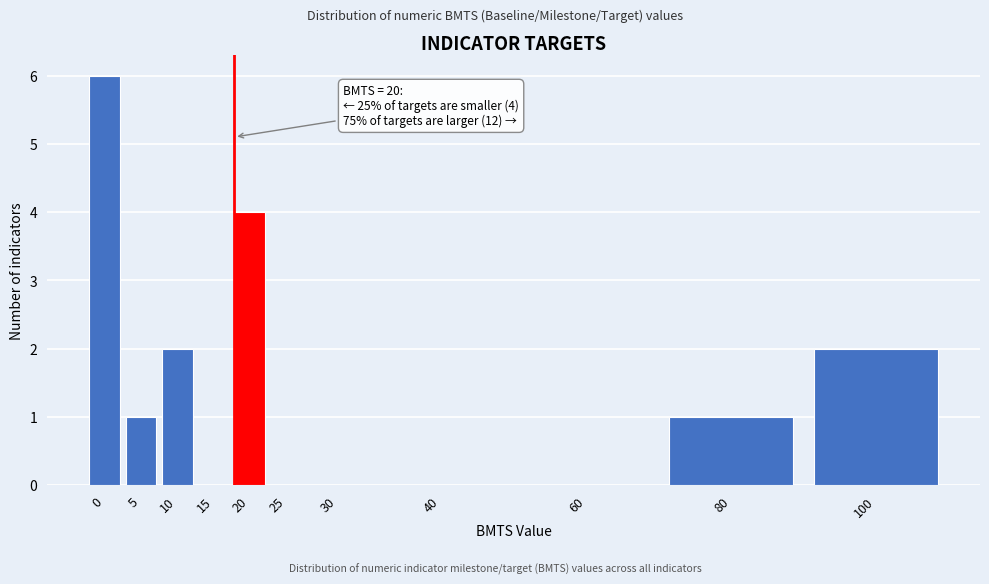

Reading left to right, transcribe all the data shown in this chart.

0=6	5=1	10=2	15=0	20=4	25=0	30=0	40=0	60=0	80=1	100=2